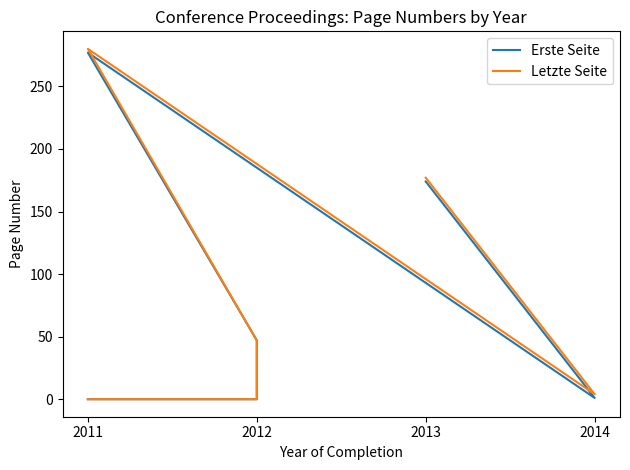

Is the value of Letzte Seite at 2011 greater than the value of Erste Seite at 2013?

No